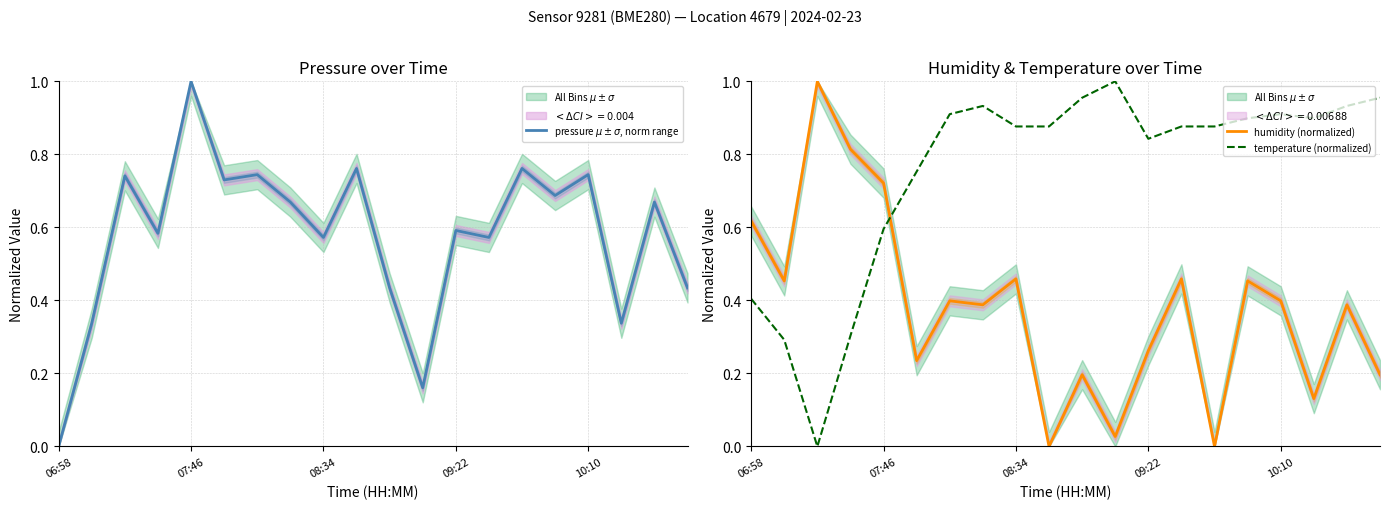

The value of temperature (normalized) at 09:22 is 1.2. True or false?

False